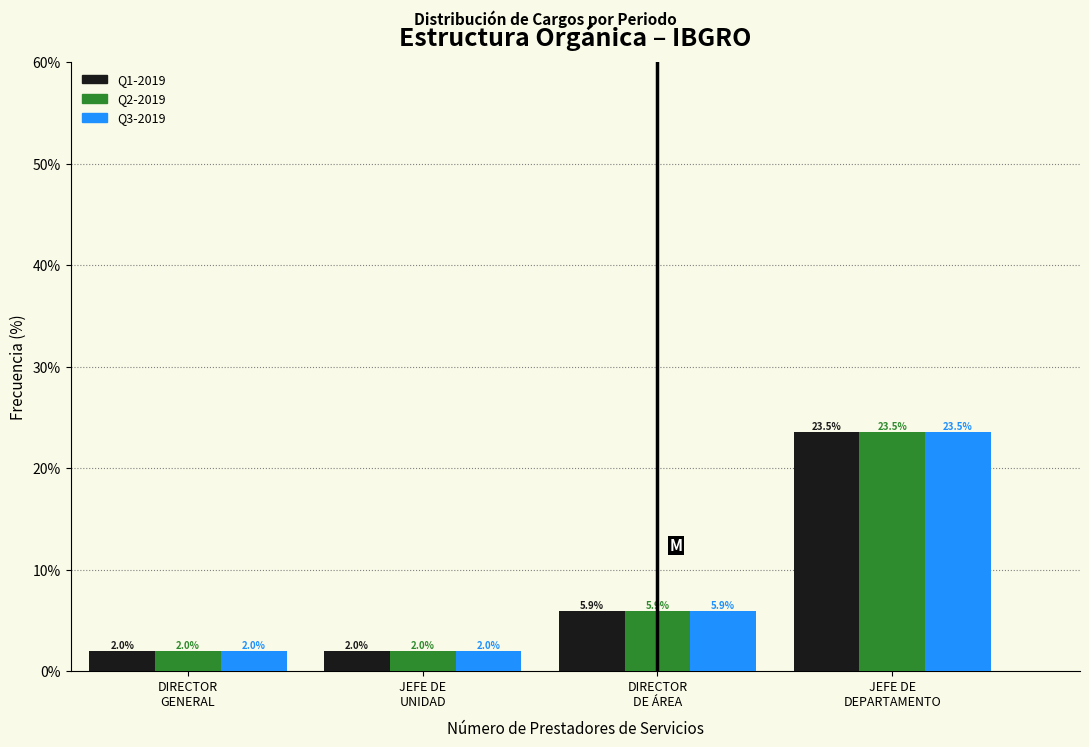

Reading right to left, list all the values displayed in this chart.

Q1-2019: 23.5	5.9	2.0	2.0
Q2-2019: 23.5	5.9	2.0	2.0
Q3-2019: 23.5	5.9	2.0	2.0